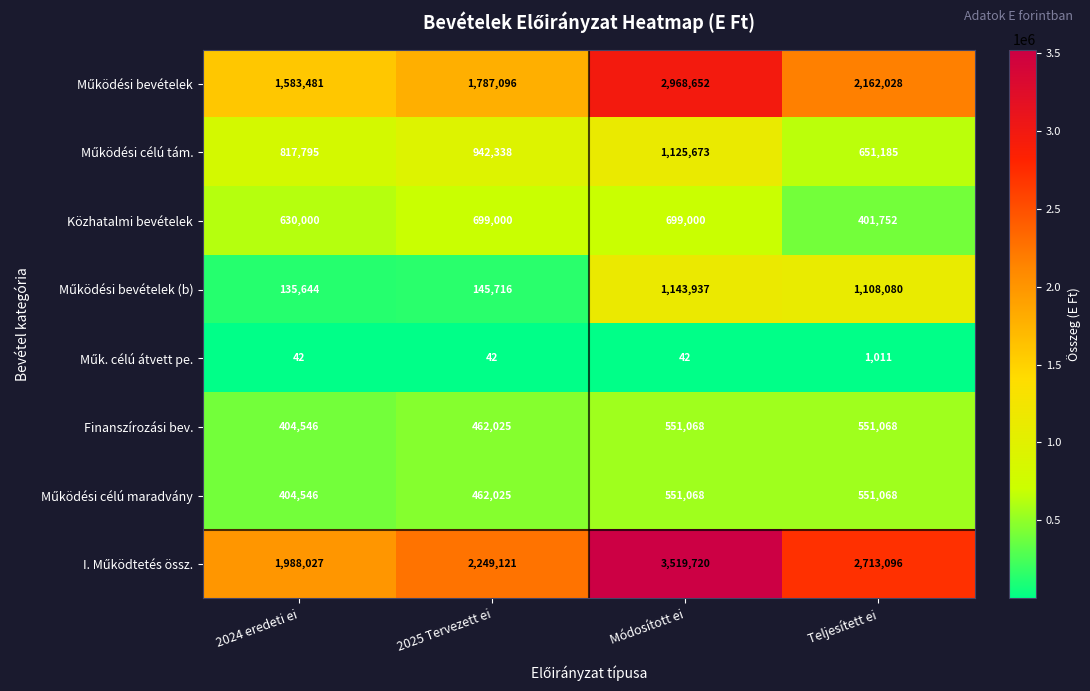

At how many categories does at least one series exceed 313422?

4